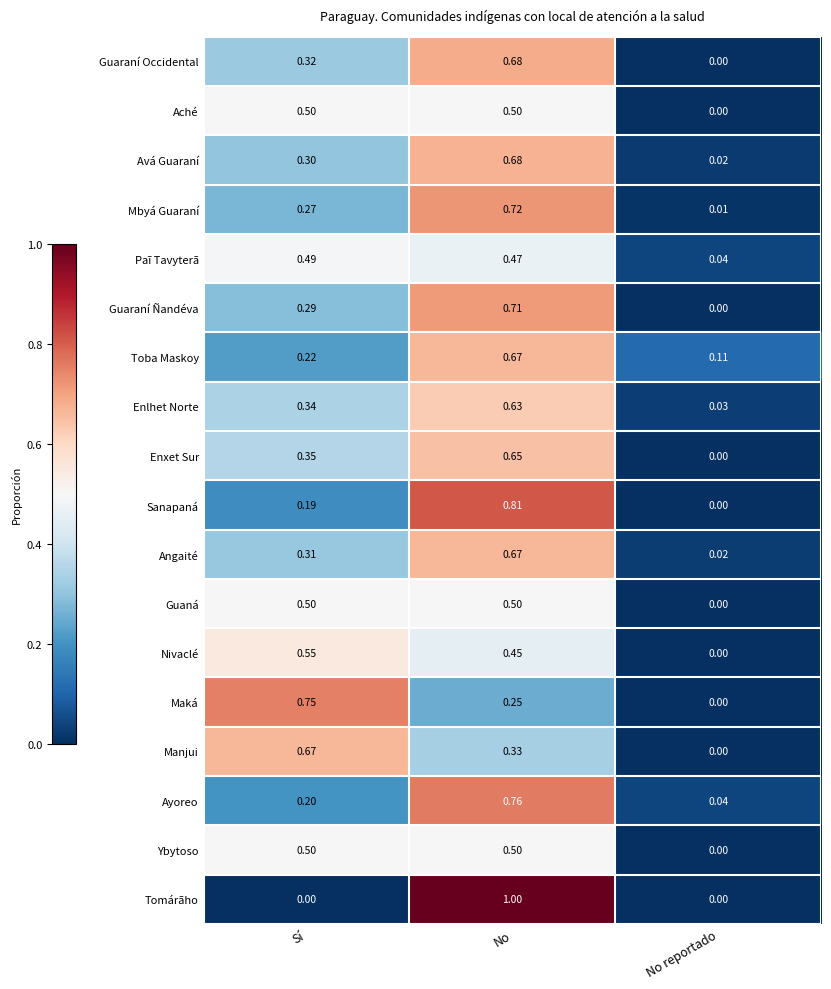

Count the number of categories in the chart.

3